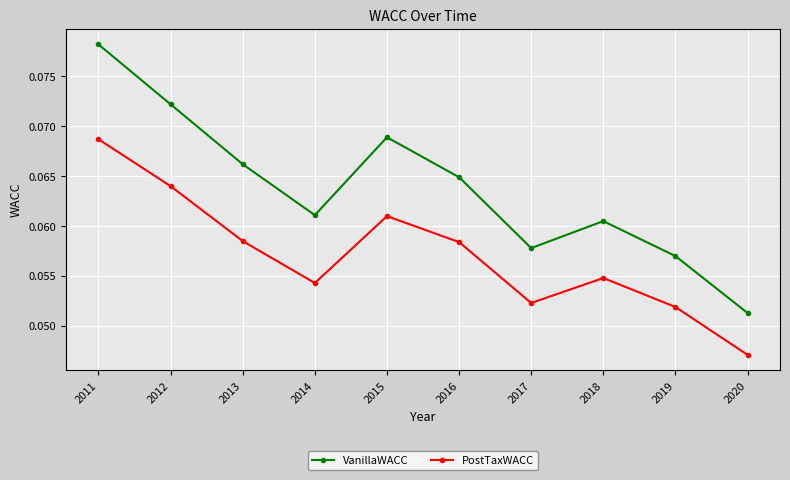

Count the number of data series in this chart.

2